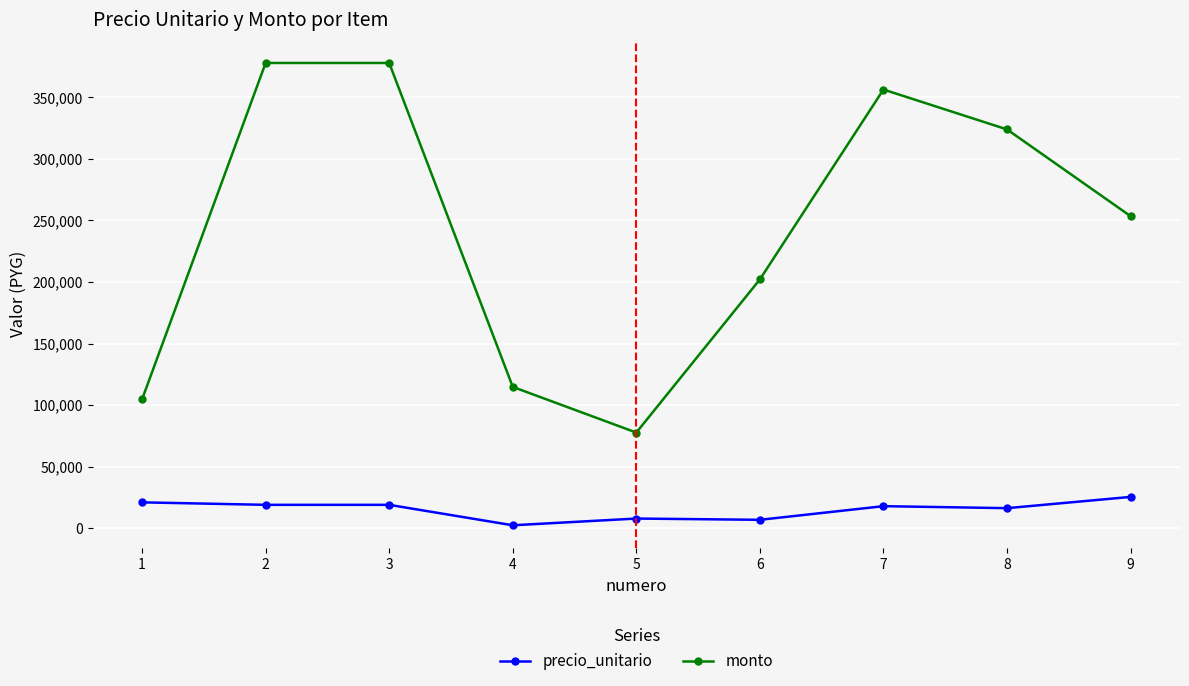

The value of precio_unitario at 5 is 7763. True or false?

True